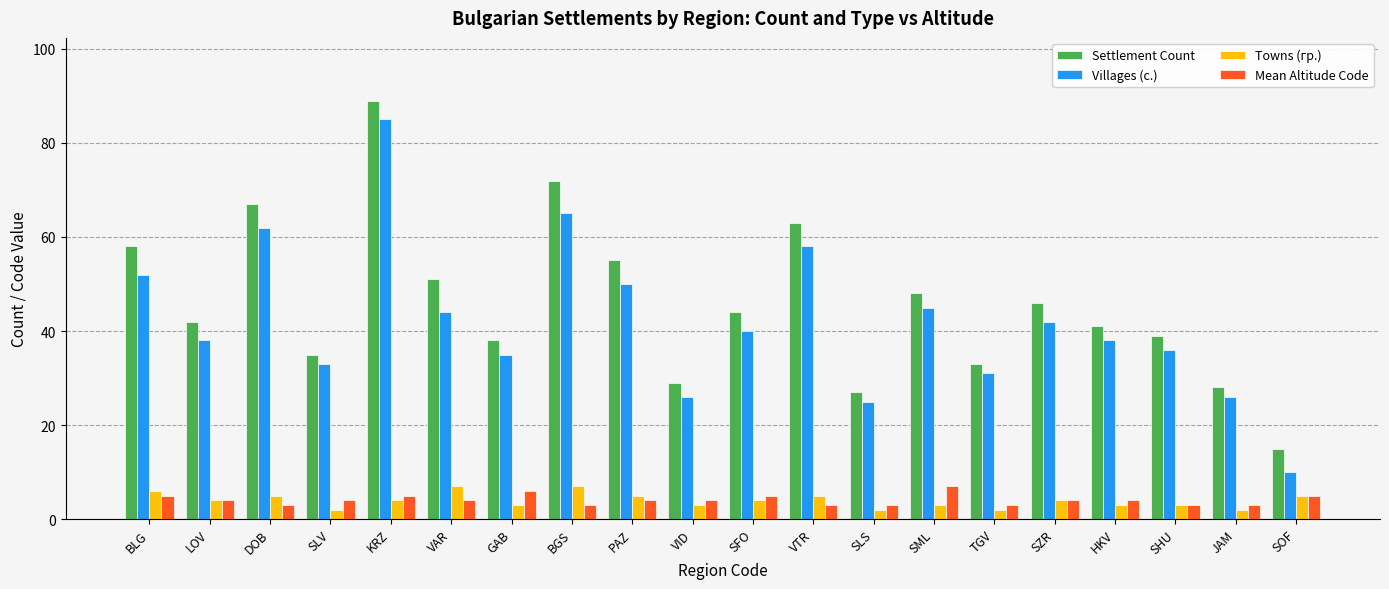

The Settlement Count series shows 13 at SML. True or false?

False